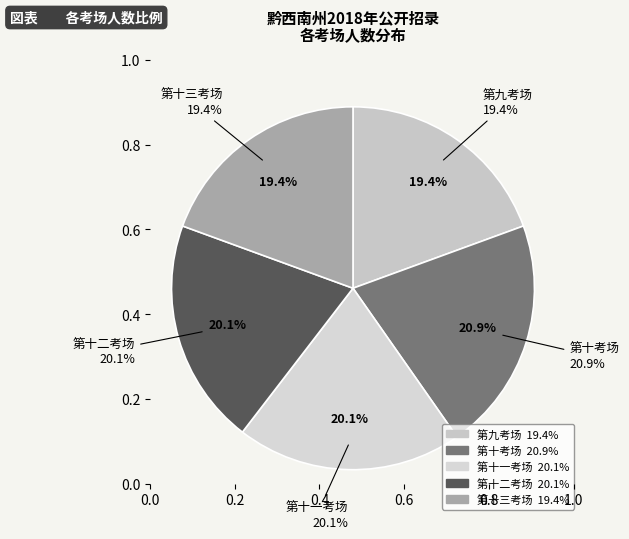

Count the number of slices in the pie.

5